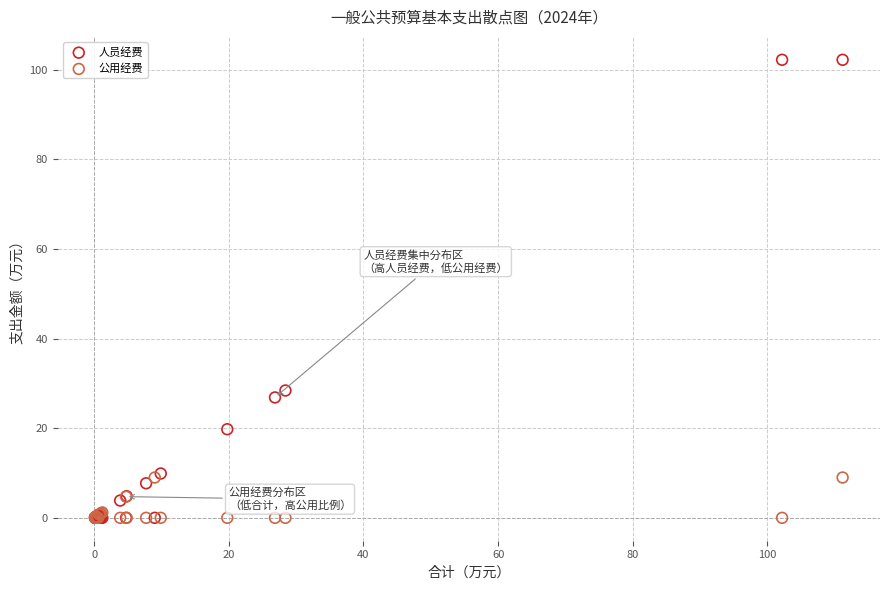

Across all series, what Y value is closest to 51?

28.4